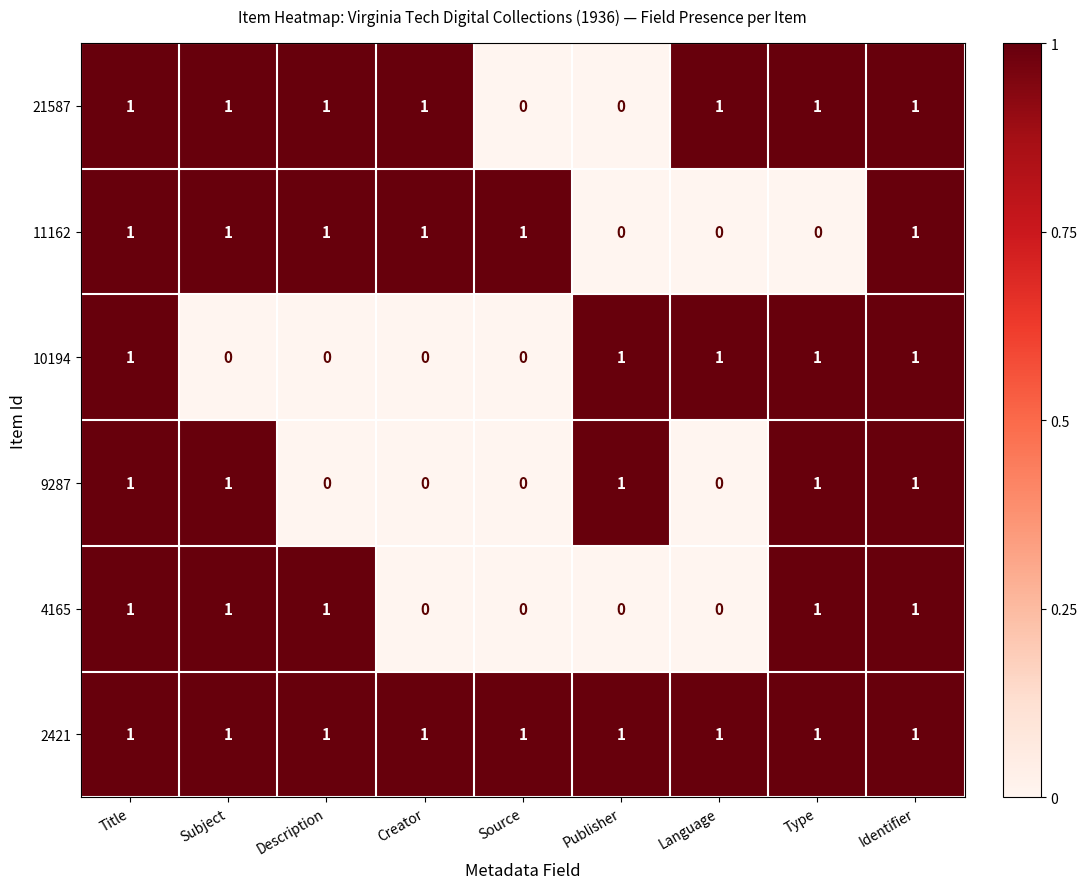

Count the 9287 values in the range 0 to 1.

9